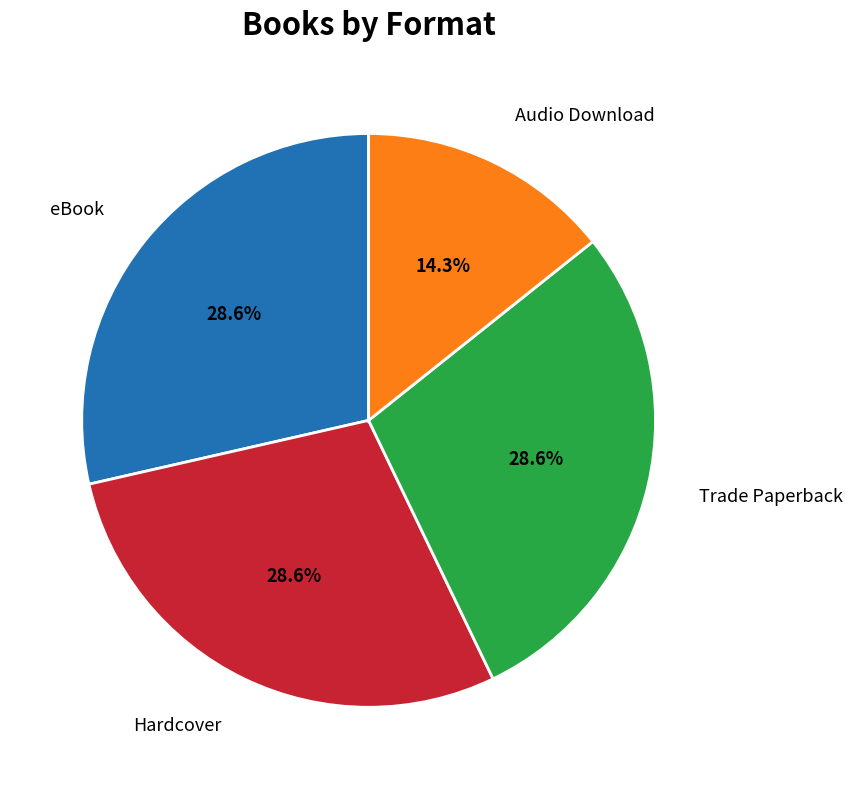

Approximately how many times larger is the value at eBook compared to Hardcover?

1.0